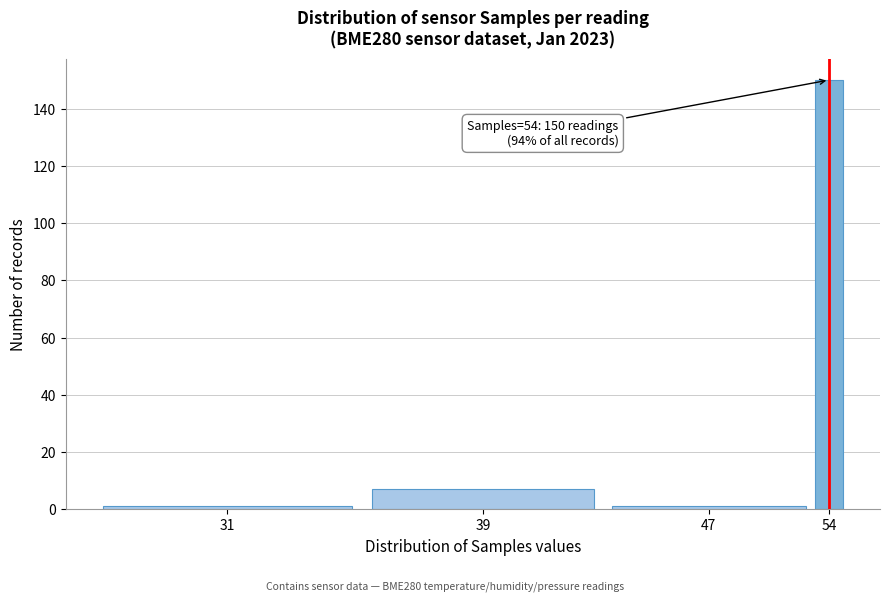

Reading left to right, transcribe all the data shown in this chart.

1	7	1	150